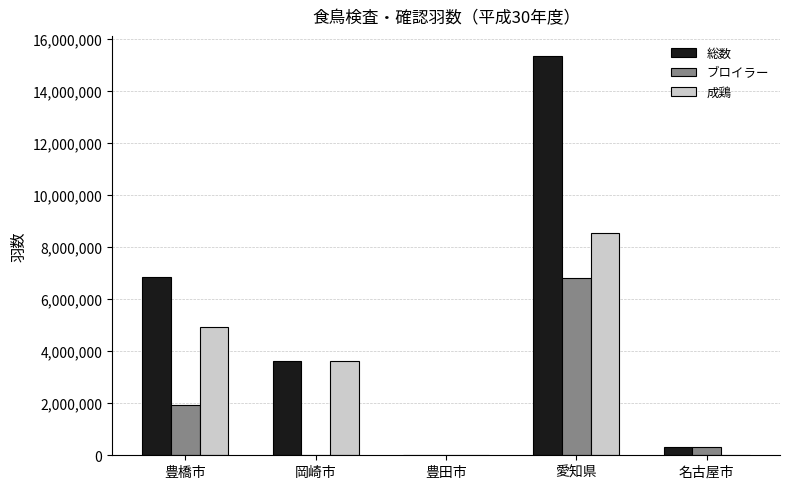

What is the sum of the ブロイラー values at 名古屋市 and 豊田市?

329120